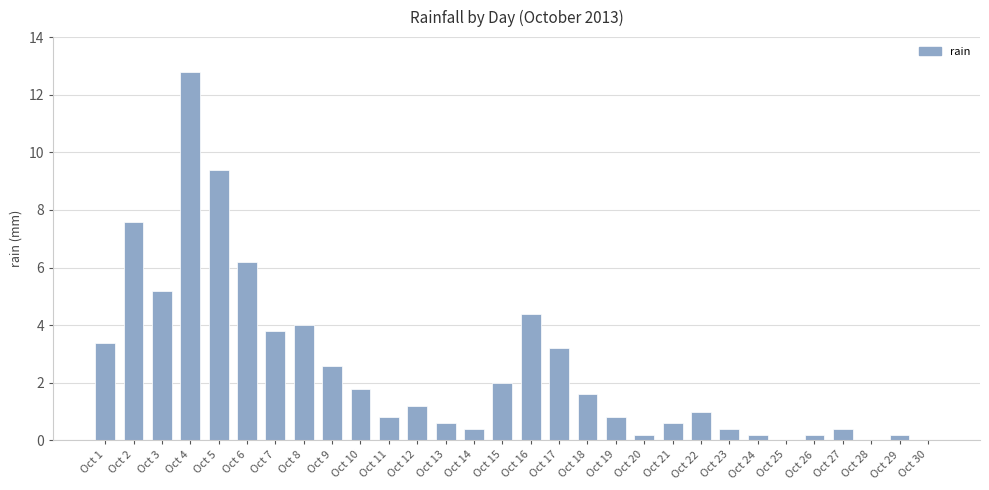

How many categories are shown in the chart?

30